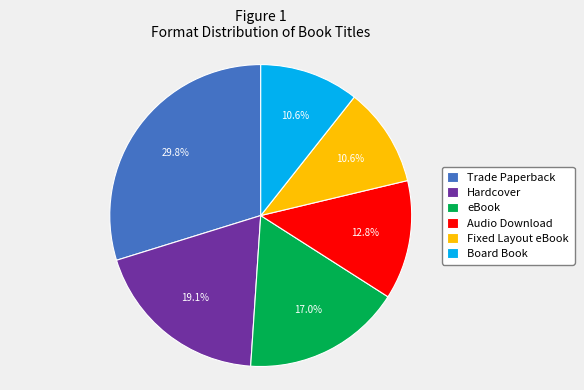

Is the sum of Fixed Layout eBook and Audio Download greater than half?

No